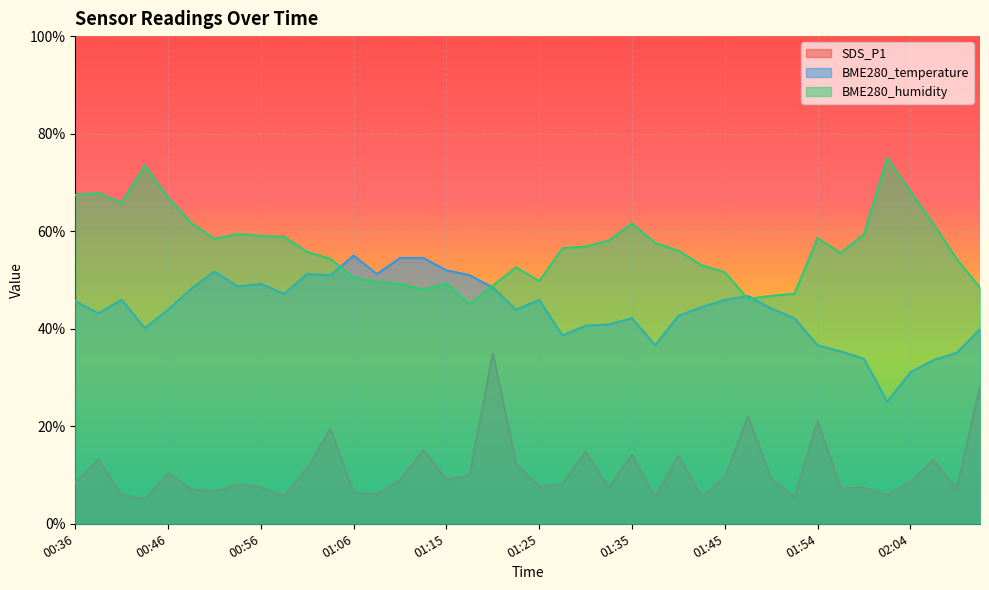

Reading left to right, list all the values displayed in this chart.

SDS_P1: 00:36=8.4	00:39=13.1	00:41=5.9	00:44=5.0	00:46=10.4	00:48=7.1	00:51=6.6	00:53=8.0	00:56=7.5	00:58=5.7	01:01=11.4	01:03=19.5	01:06=6.4	01:08=6.0	01:11=8.9	01:13=15.1	01:15=9.1	01:18=9.9	01:20=35.0	01:23=12.3	01:25=7.6	01:28=8.0	01:30=14.8	01:32=7.4	01:35=14.1	01:37=5.5	01:40=14.0	01:42=5.5	01:45=9.5	01:47=21.9	01:49=9.3	01:52=5.5	01:54=21.0	01:57=7.3	01:59=7.4	02:02=5.9	02:04=8.6	02:06=13.0	02:09=7.2	02:11=28.2
BME280_temperature: 00:36=45.7	00:39=43.2	00:41=45.9	00:44=40.1	00:46=43.9	00:48=48.2	00:51=51.7	00:53=48.7	00:56=49.2	00:58=47.2	01:01=51.2	01:03=51.0	01:06=55.0	01:08=51.2	01:11=54.5	01:13=54.5	01:15=52.0	01:18=51.0	01:20=48.4	01:23=43.9	01:25=45.9	01:28=38.6	01:30=40.6	01:32=40.9	01:35=42.1	01:37=36.6	01:40=42.6	01:42=44.4	01:45=45.9	01:47=46.7	01:49=44.2	01:52=42.1	01:54=36.6	01:57=35.3	01:59=33.8	02:02=25.0	02:04=31.1	02:06=33.6	02:09=35.1	02:11=39.9
BME280_humidity: 00:36=67.4	00:39=67.8	00:41=65.8	00:44=73.4	00:46=66.9	00:48=61.7	00:51=58.4	00:53=59.4	00:56=59.0	00:58=58.8	01:01=55.7	01:03=54.3	01:06=50.4	01:08=49.7	01:11=49.2	01:13=48.0	01:15=49.2	01:18=45.0	01:20=48.8	01:23=52.6	01:25=49.7	01:28=56.5	01:30=56.8	01:32=58.1	01:35=61.6	01:37=57.6	01:40=56.0	01:42=53.0	01:45=51.6	01:47=46.1	01:49=46.7	01:52=47.2	01:54=58.6	01:57=55.5	01:59=59.4	02:02=75.0	02:04=68.2	02:06=61.4	02:09=54.3	02:11=48.4